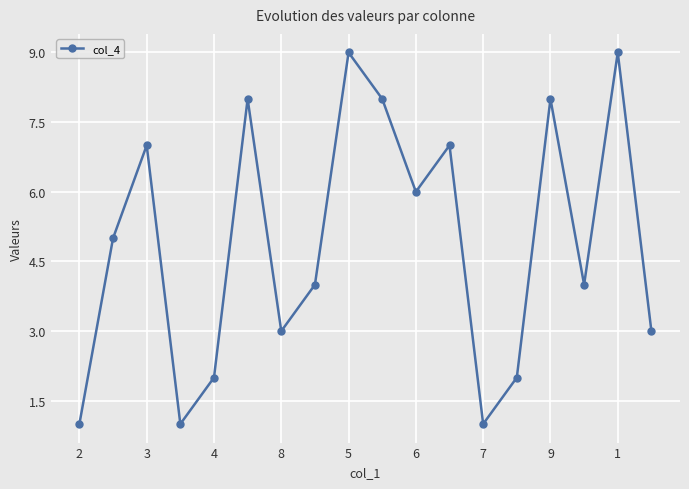

Does the chart have visible grid lines?

Yes